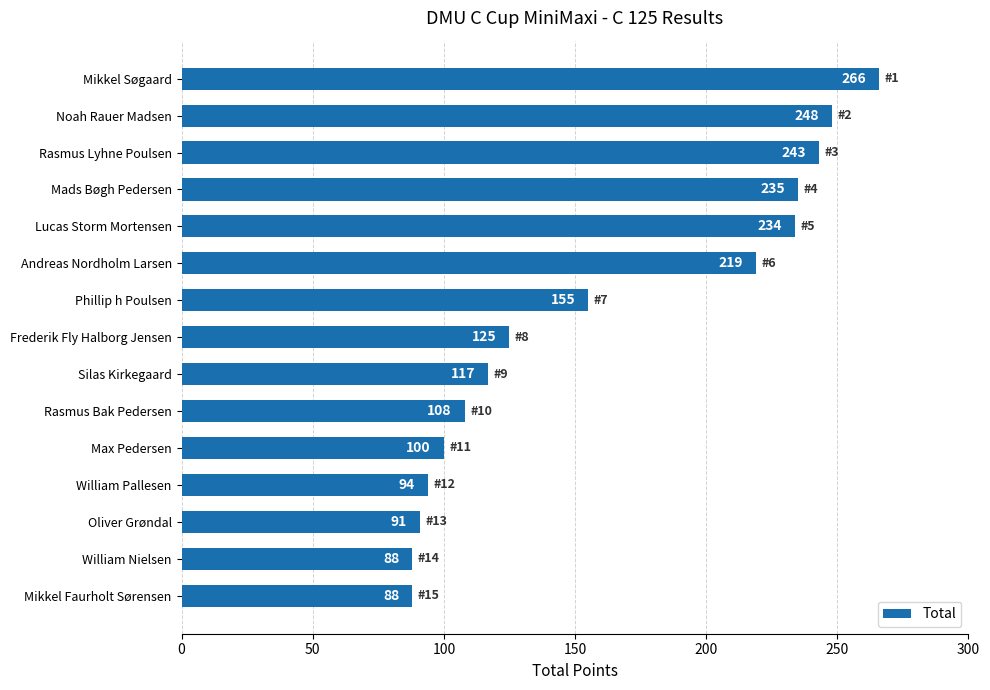

Approximately how many times larger is the value at Rasmus Lyhne Poulsen compared to Frederik Fly Halborg Jensen?

1.9